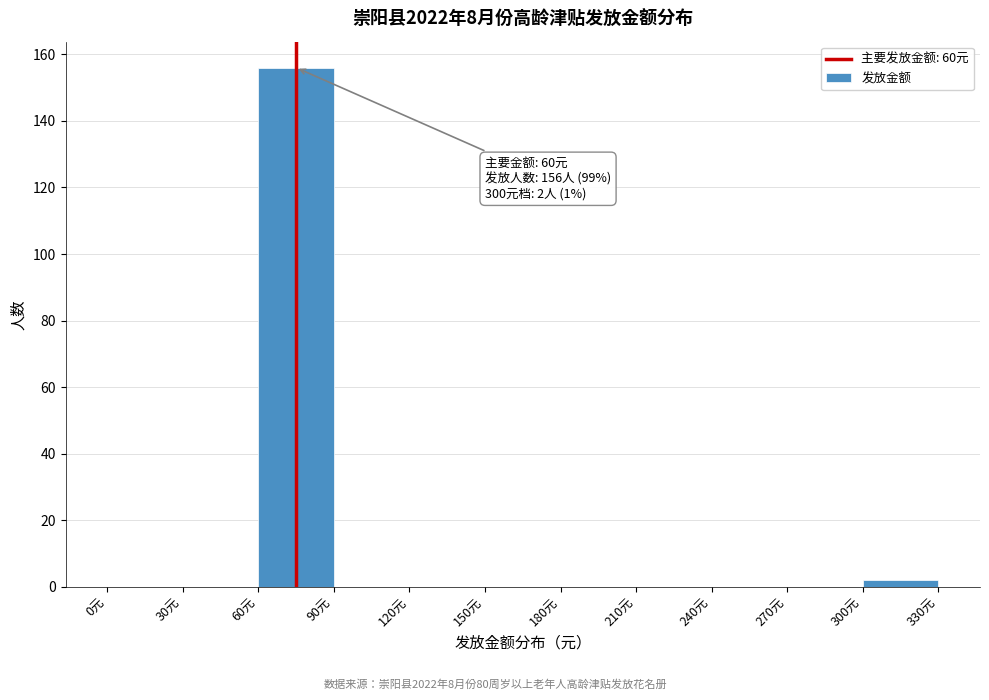

Over which range of the x-axis is the bar tallest?

60 to 90